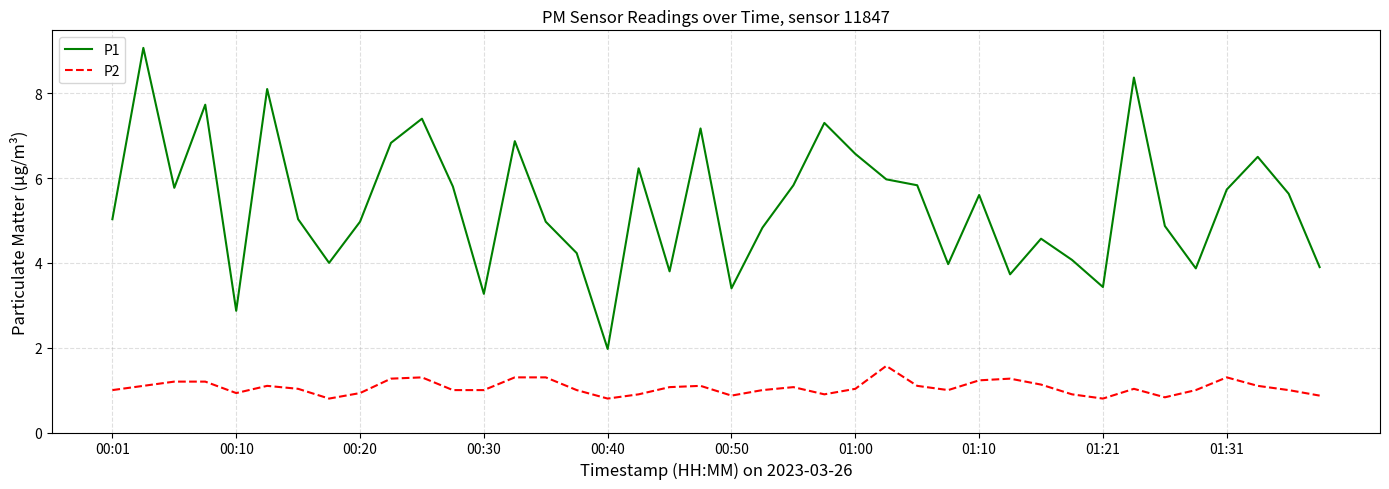

What is the sum of all P2 values?

42.3